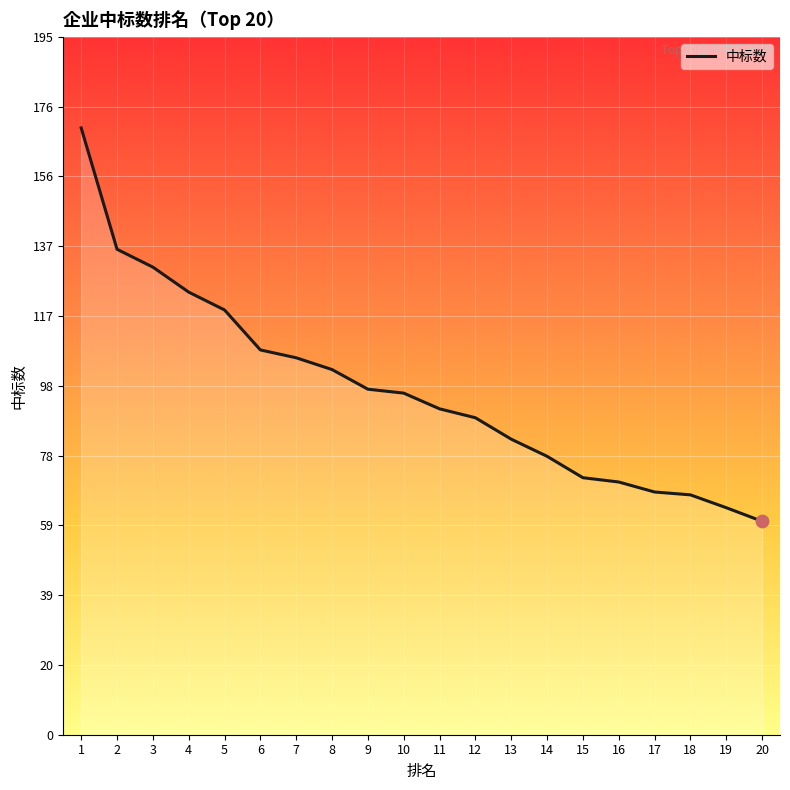

Approximately how many times larger is the value at 18 compared to 6?

0.6